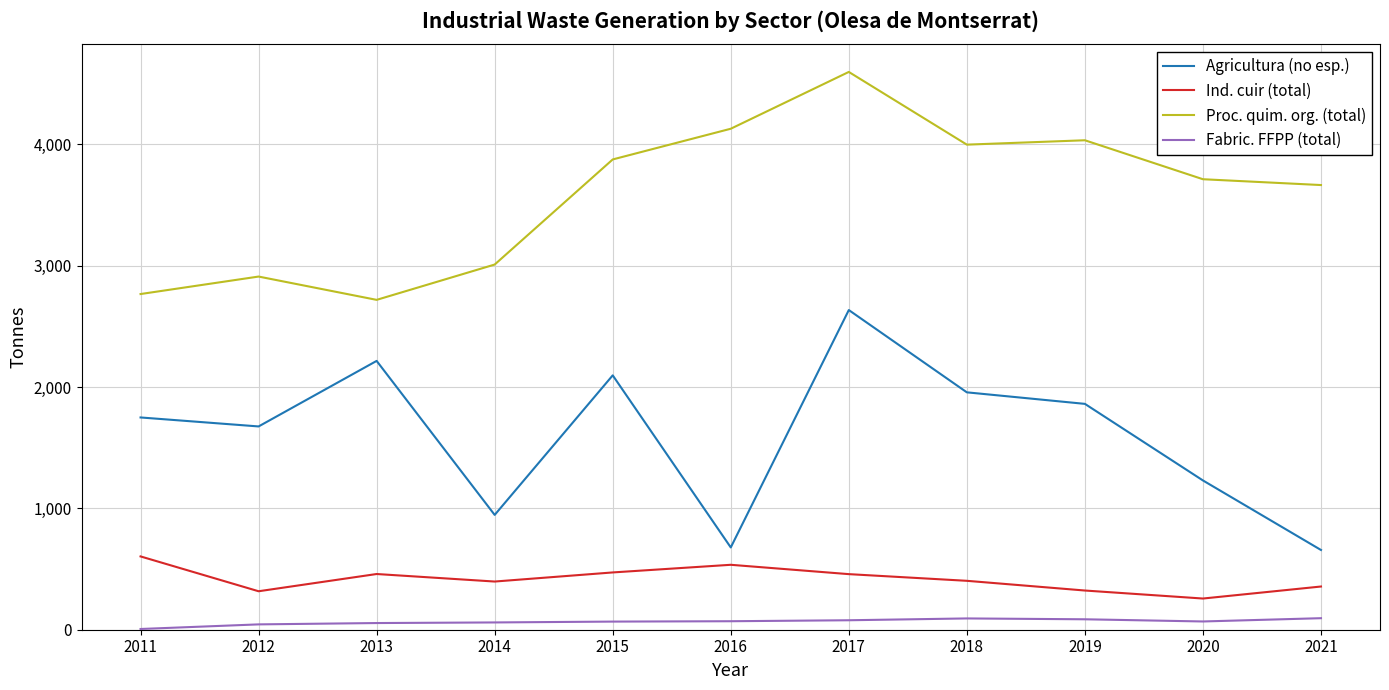

True or false: Agricultura (no esp.) and Ind. cuir (total) intersect in this chart.

False